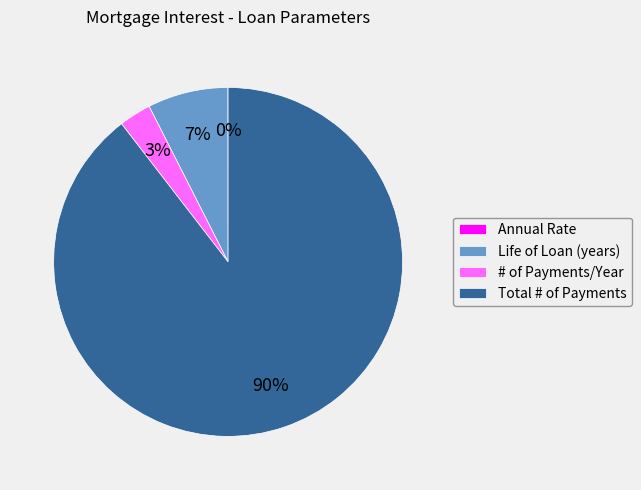

Does # of Payments/Year account for over 50% of the chart?

No